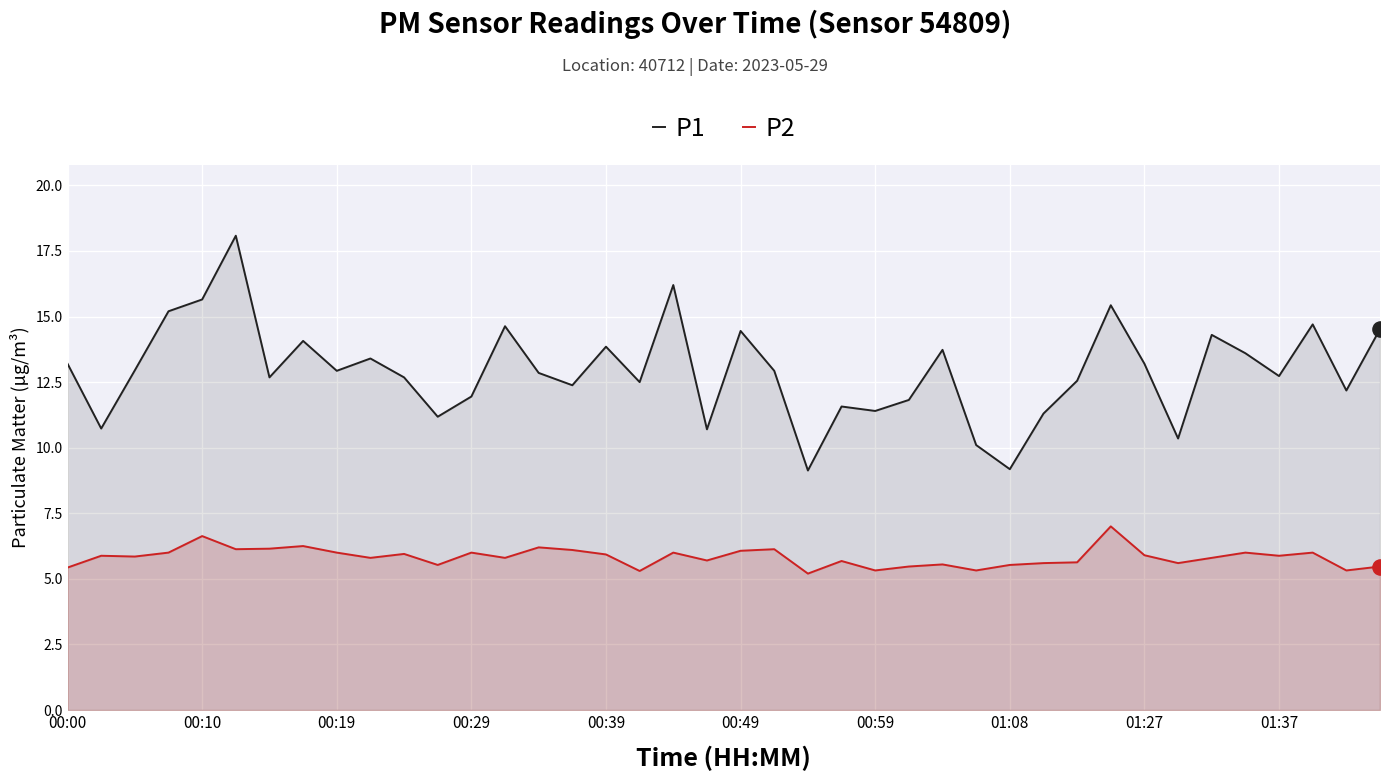

Which series has the widest spread of Y values?

P1